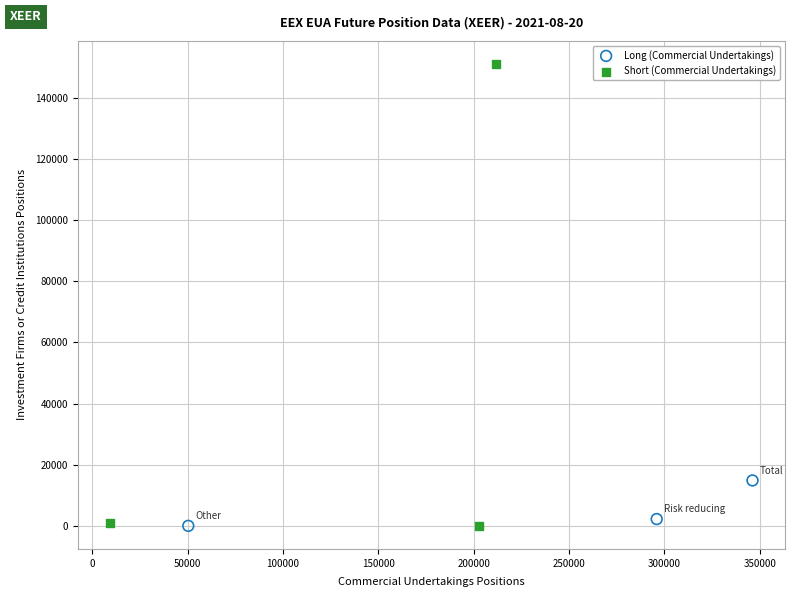

Which series reaches the maximum Y coordinate?

Short (Commercial Undertakings)